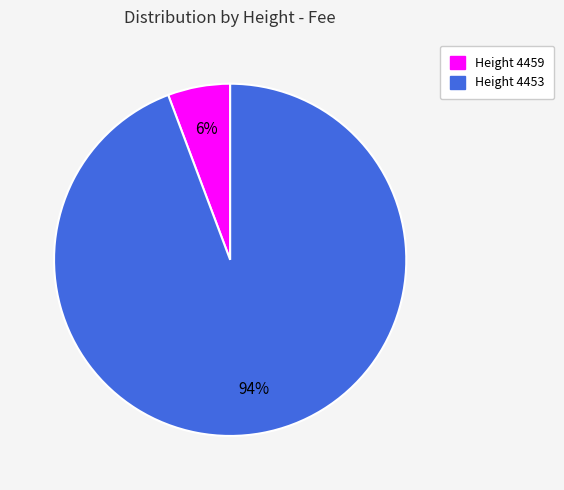

To the nearest percent, what is the average slice percentage?

50%